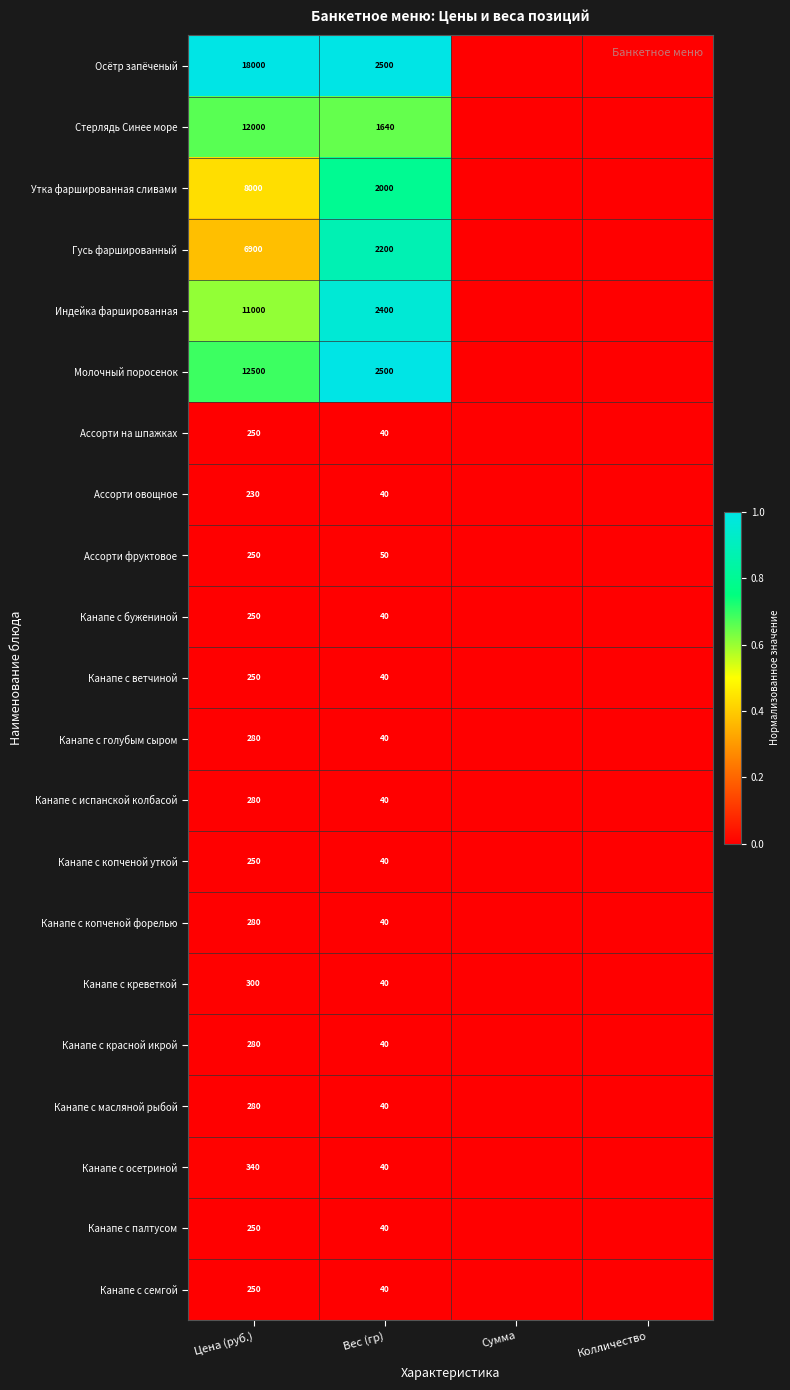

The Утка фаршированная сливами series shows 8000 at Цена (руб.). True or false?

True